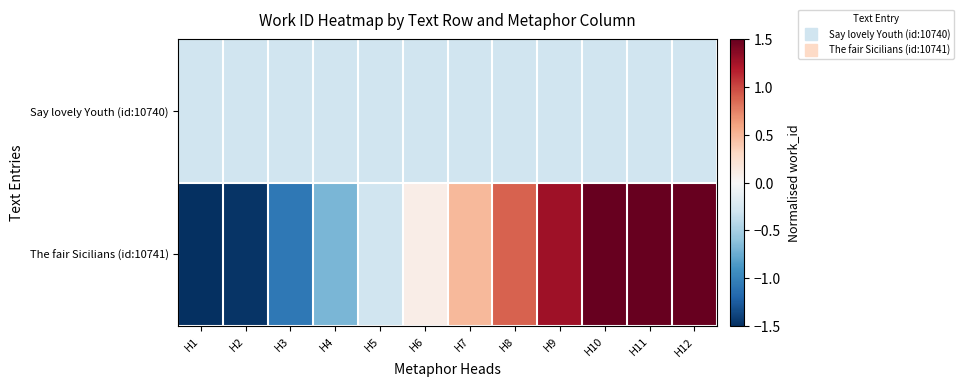

What is the minimum value shown in the chart?

-1.9